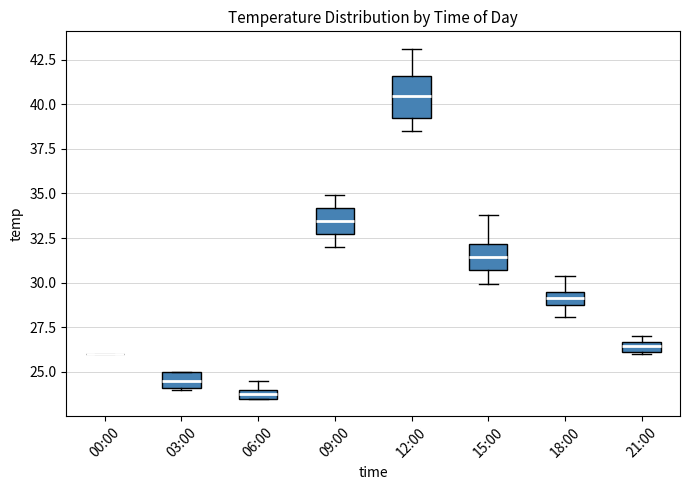

Which box is the tallest, from its lower edge to its upper edge?

12:00